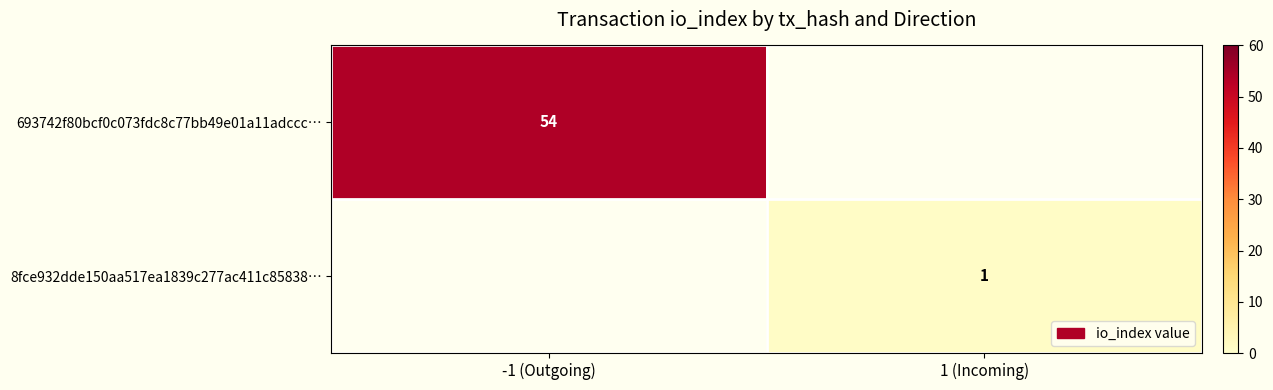

True or false: 8fce932dde150aa517ea1839c277ac411c85838… has a value of 0 at 1 (Incoming).

False